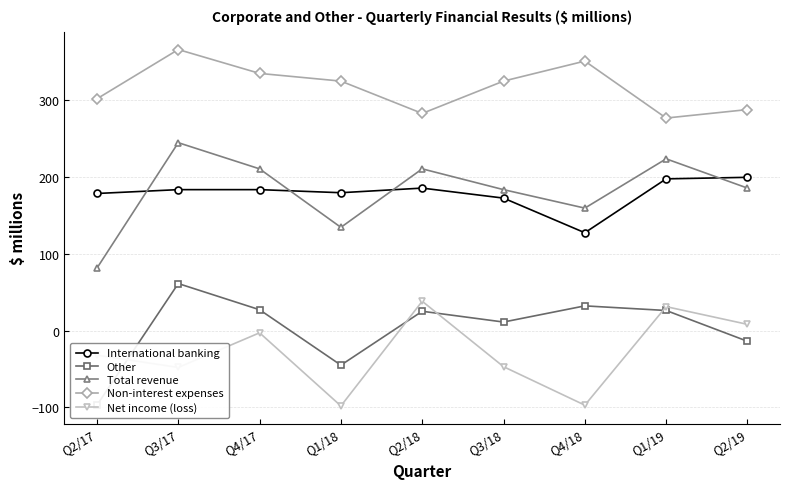

What is the label of the 5th point from the right?

Q2/18